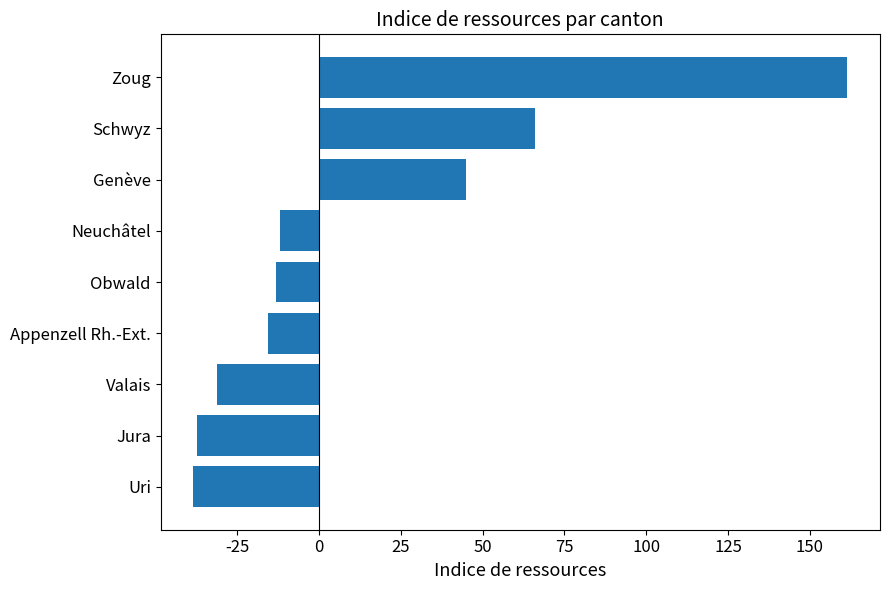

What is the approximate value at Genève?

44.9